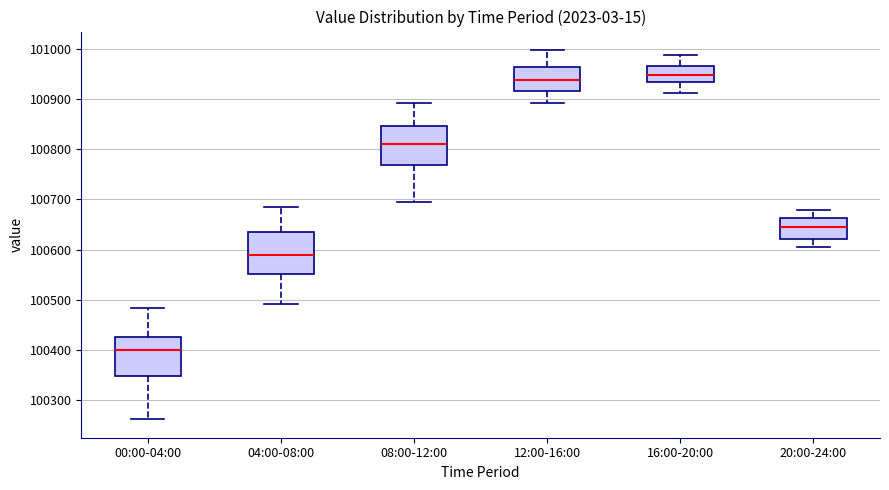

Reading left to right, transcribe this box plot: for each box, give where its median line is, the range the box spans, and where its two whiskers end, as read against the y-axis. The values are not printed on the chart, so give them approximately, as read against the axis.

00:00-04:00: median 100400, box 100350 to 100430, whiskers 100260 to 100480
04:00-08:00: median 100590, box 100550 to 100640, whiskers 100490 to 100690
08:00-12:00: median 100810, box 100770 to 100850, whiskers 100700 to 100890
12:00-16:00: median 100940, box 100920 to 100960, whiskers 100890 to 101000
16:00-20:00: median 100950, box 100930 to 100970, whiskers 100910 to 100990
20:00-24:00: median 100650, box 100620 to 100660, whiskers 100610 to 100680